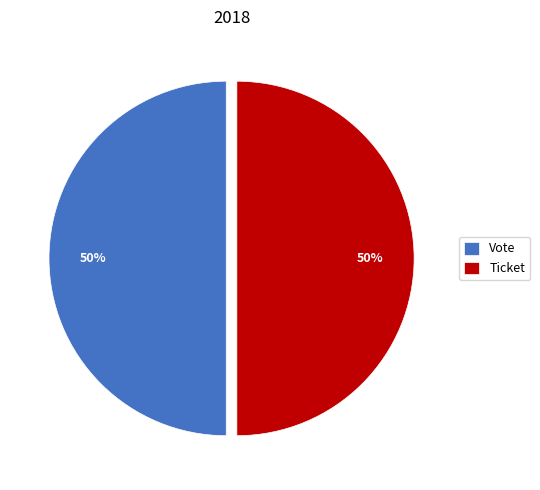

How many slices are in this pie chart?

2